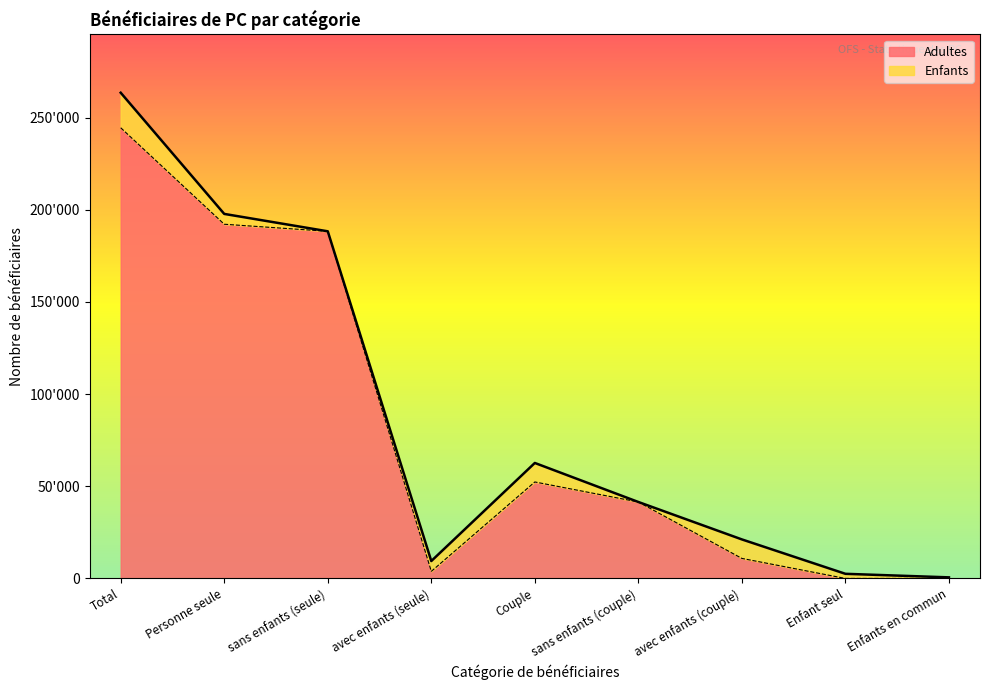

The chart shows a value of 29798 at Couple. True or false?

False